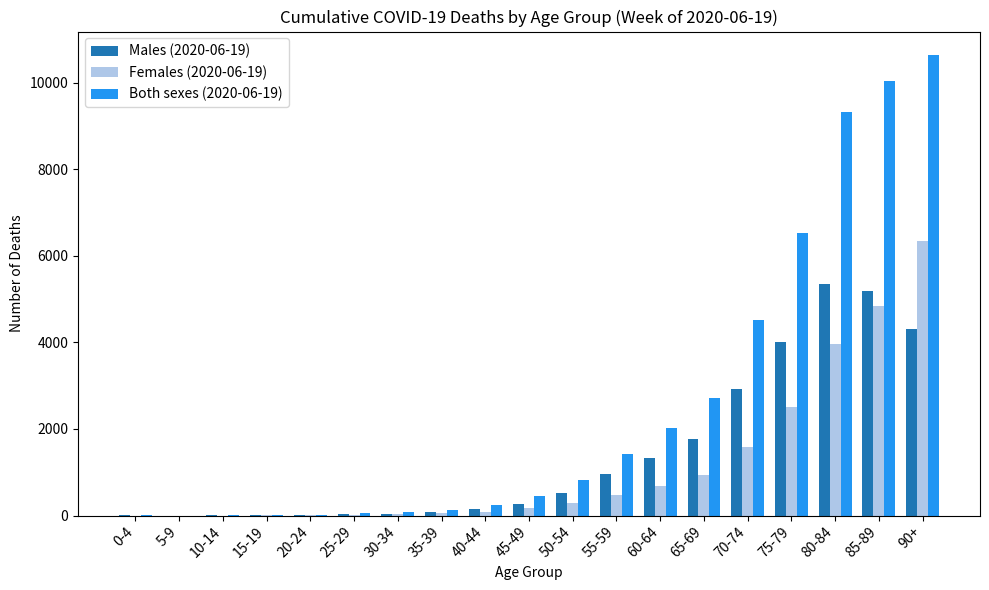

What is the maximum value for Both sexes (2020-06-19)?

10649